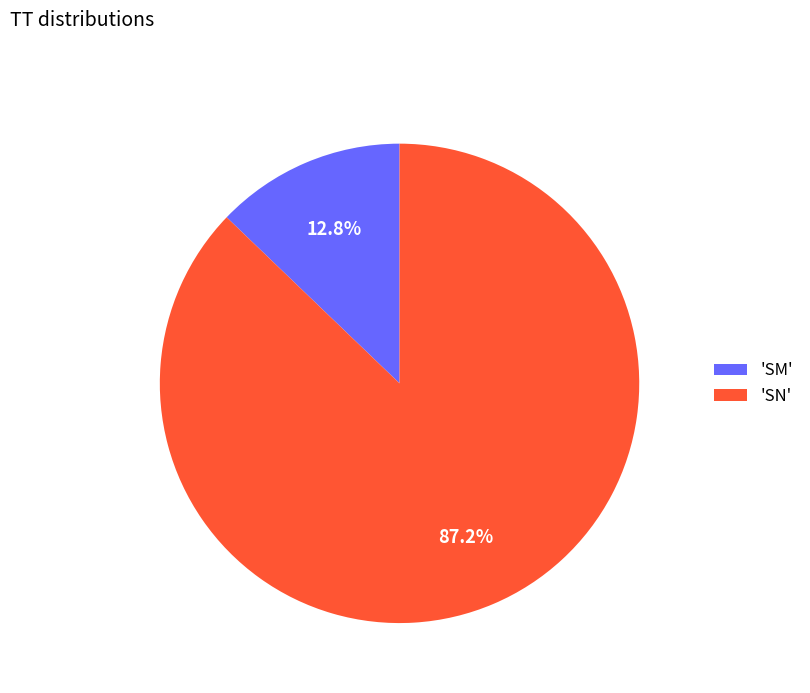

What percentage do 'SM' and 'SN' together represent?

100.0%